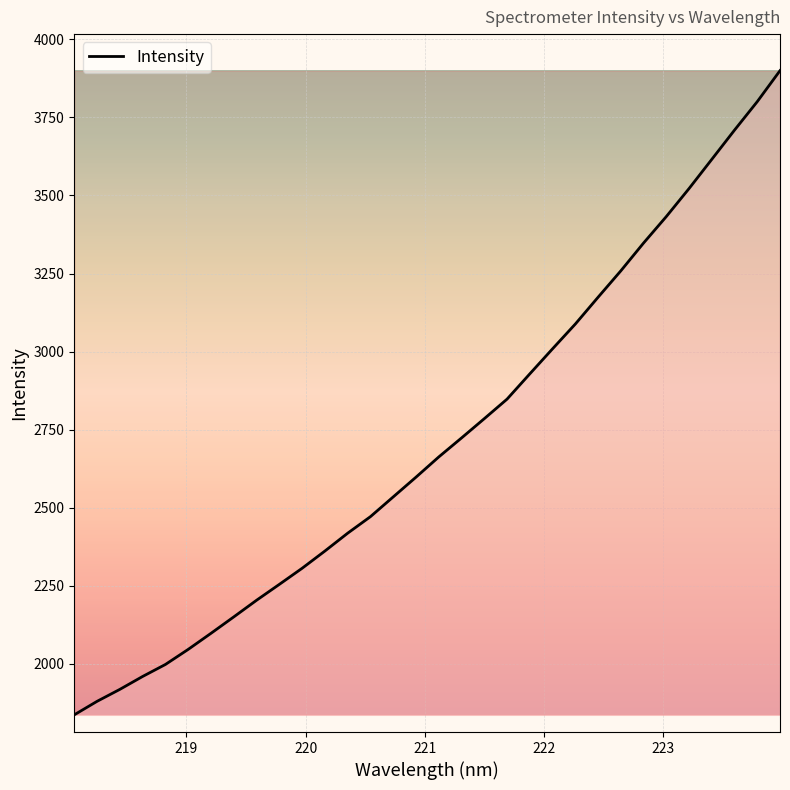

What is the greatest value displayed?

3899.7